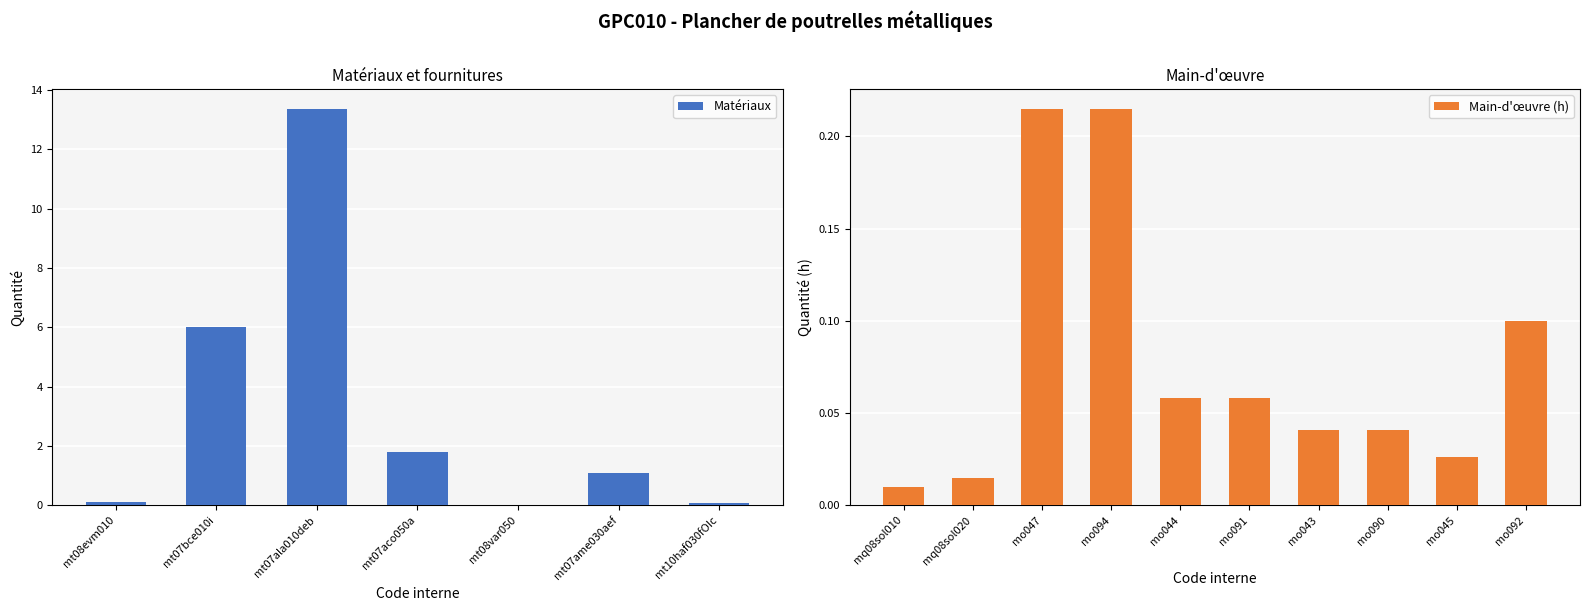

What is the change in value from mt08evm010 to mt08var050?

-0.1